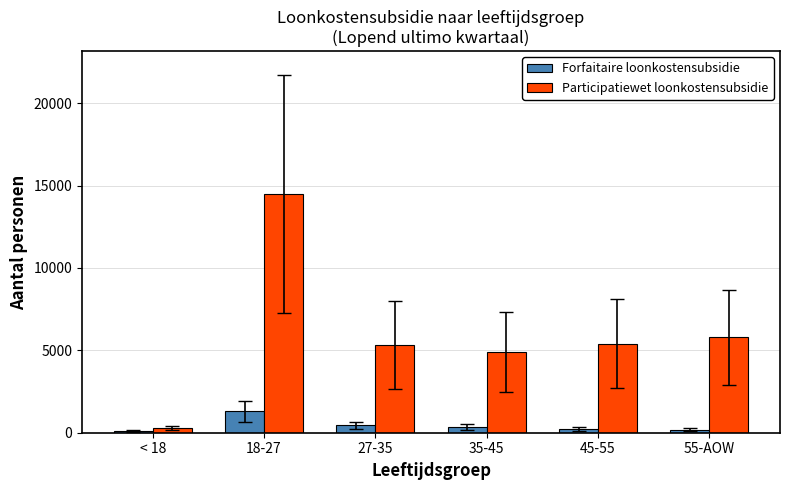

At which label does Participatiewet loonkostensubsidie reach its minimum?

< 18